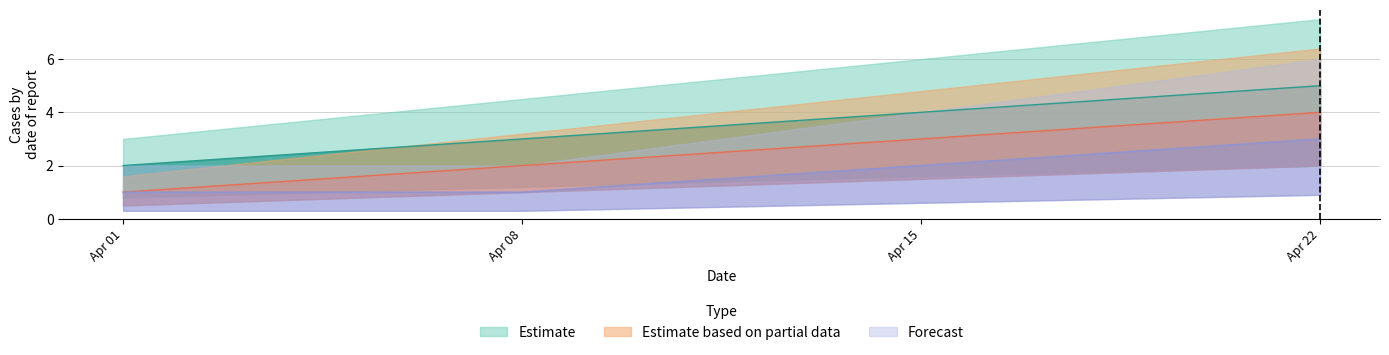

True or false: Estimate based on partial data has more than 1 interior local peaks.

False